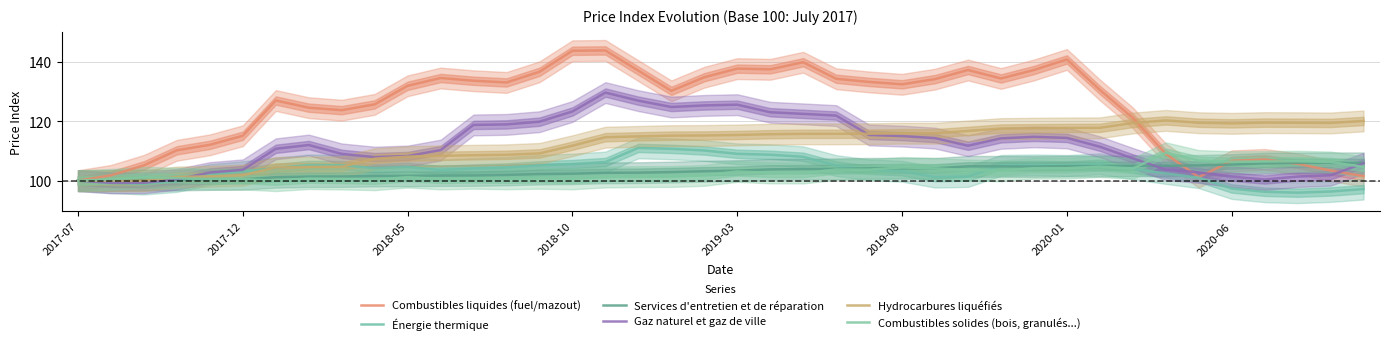

Which series has the widest spread of values?

Combustibles liquides (fuel/mazout)